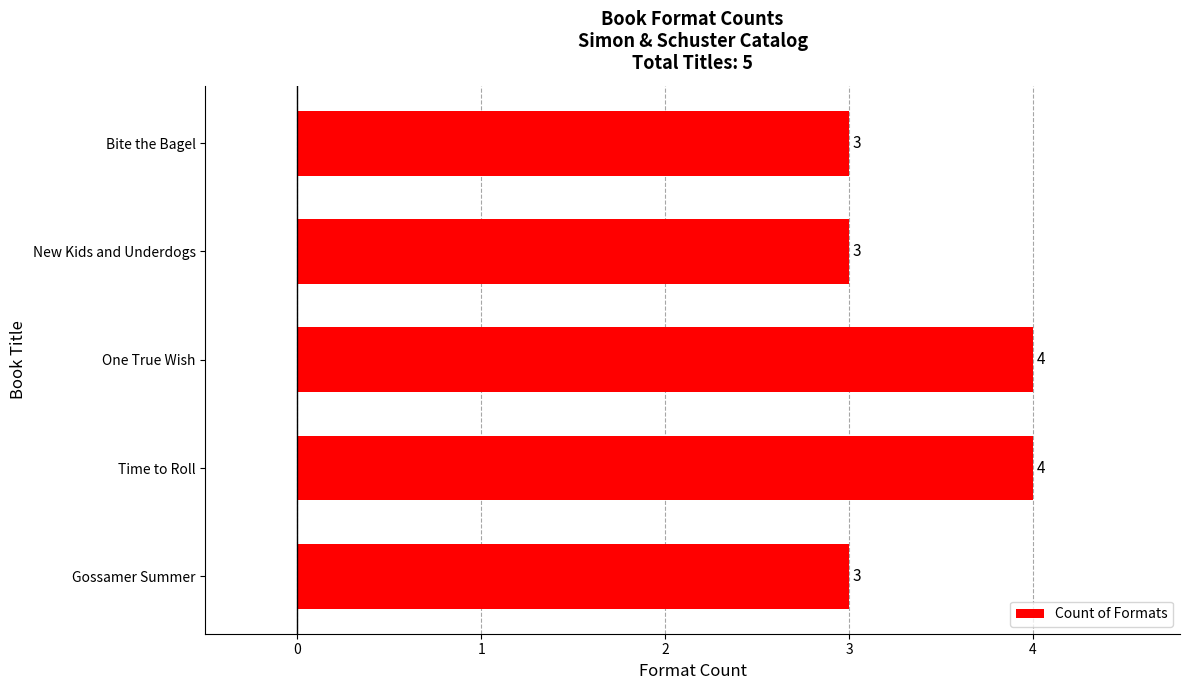

What is the average value?

3